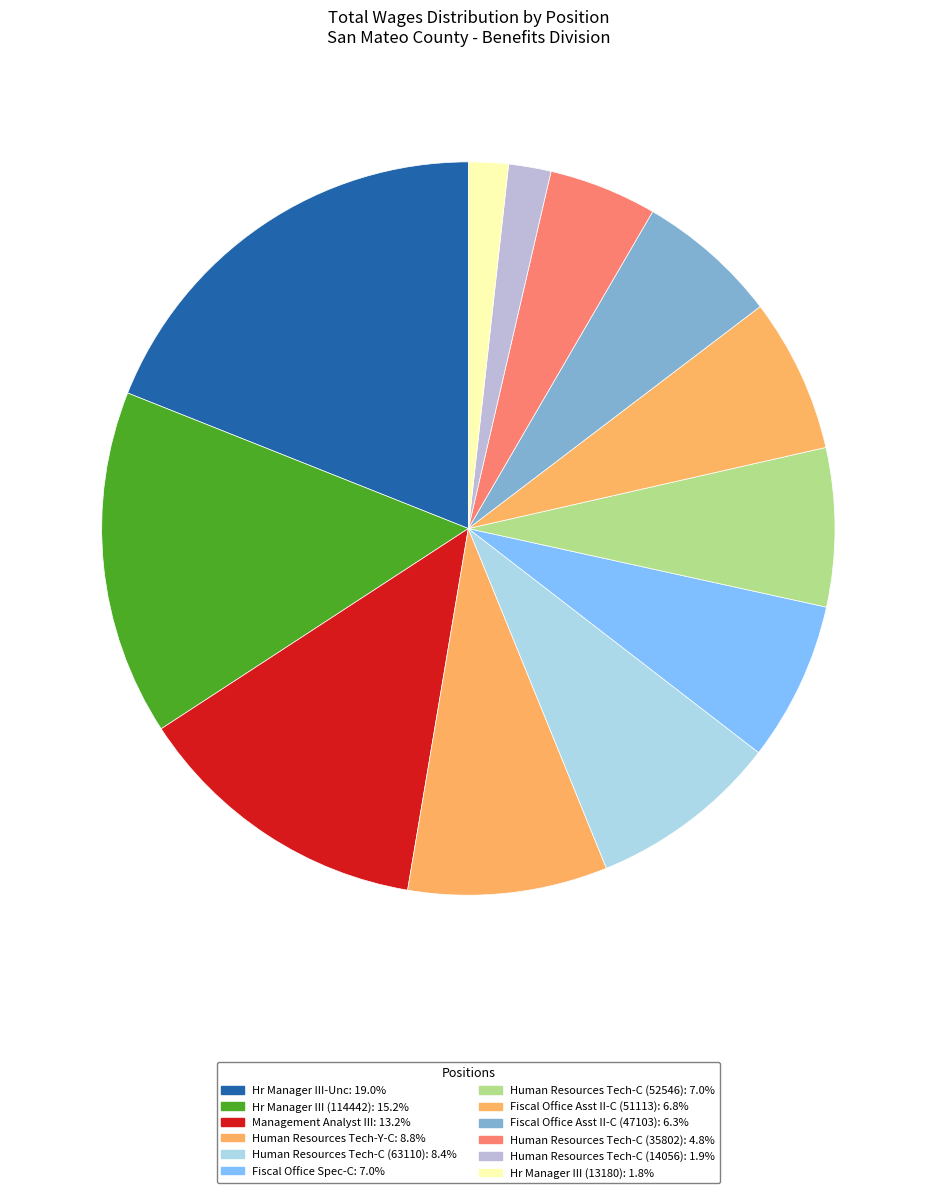

How many segments does this pie chart have?

12